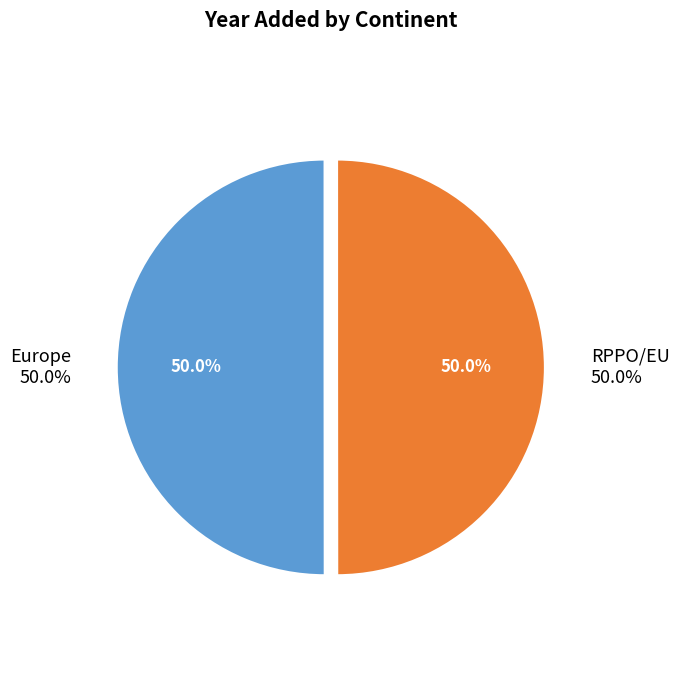

Count the number of slices in the pie.

2